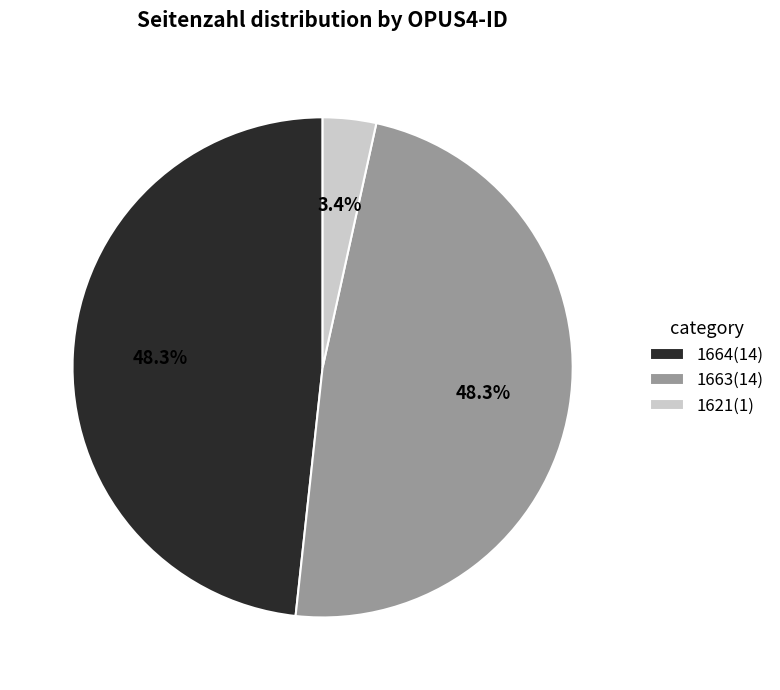

Combined, do 1621 and 1664 account for over 50%?

Yes